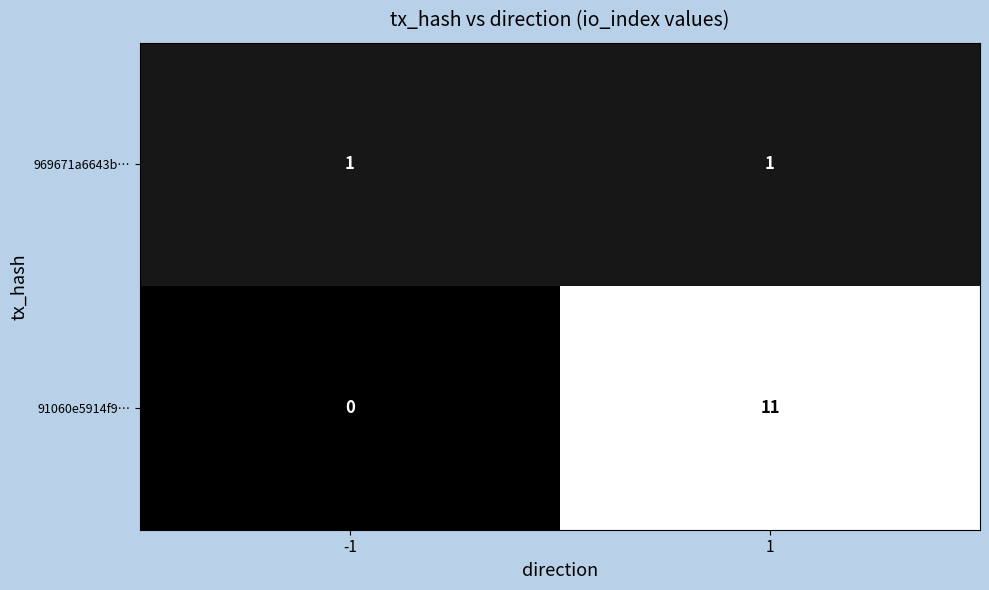

What is the maximum value shown in the chart?

11